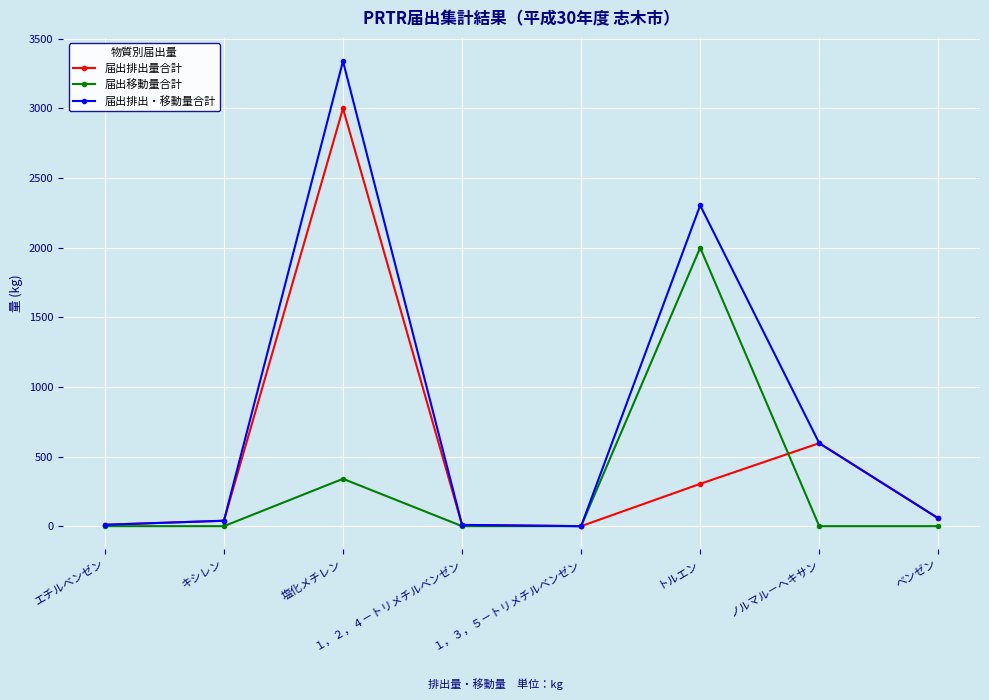

What is the total value across all series at キシレン?

78